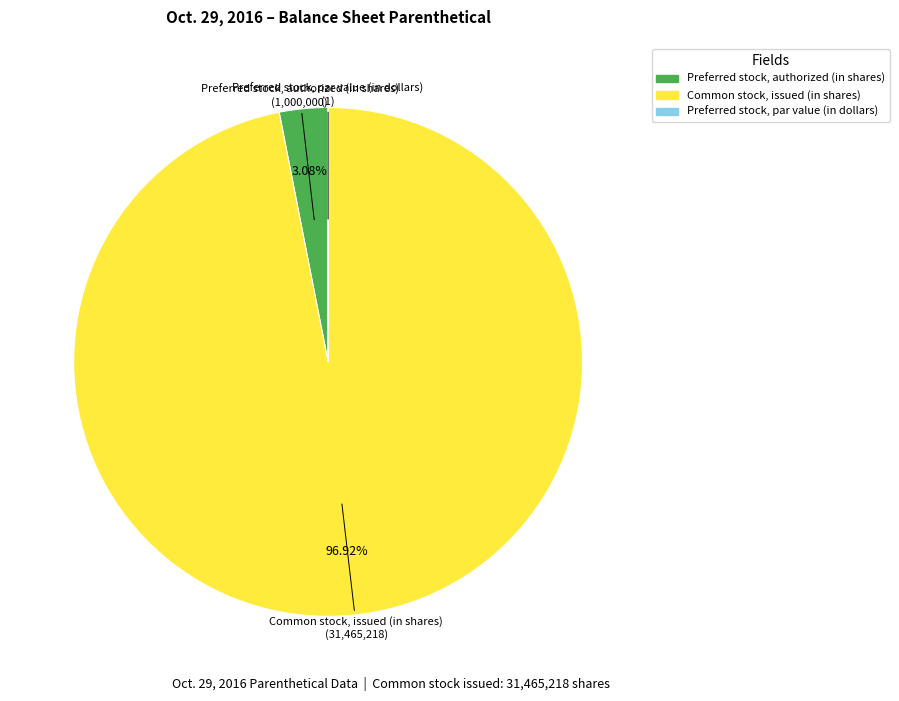

Combined, do Common stock, issued (in shares) and Preferred stock, authorized (in shares) account for over 50%?

Yes